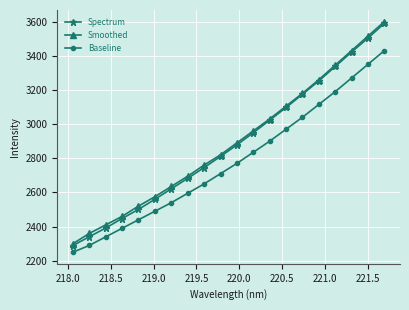

True or false: Baseline has more than 0 points higher than both neighbors.

False